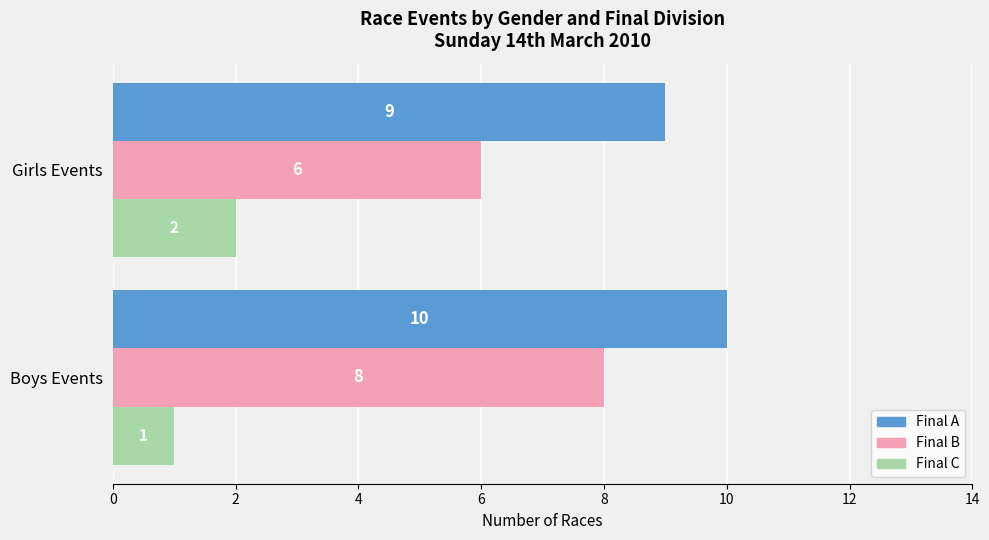

List the series in order of their overall mean, highest first.

Final A, Final B, Final C